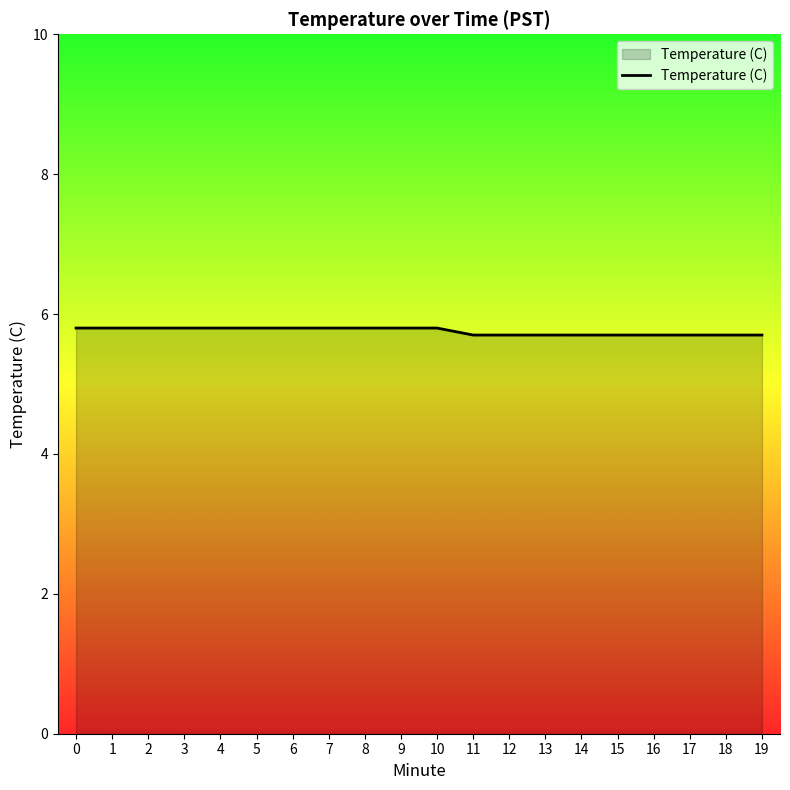

What is the change in value from 10 to 12?

-0.1